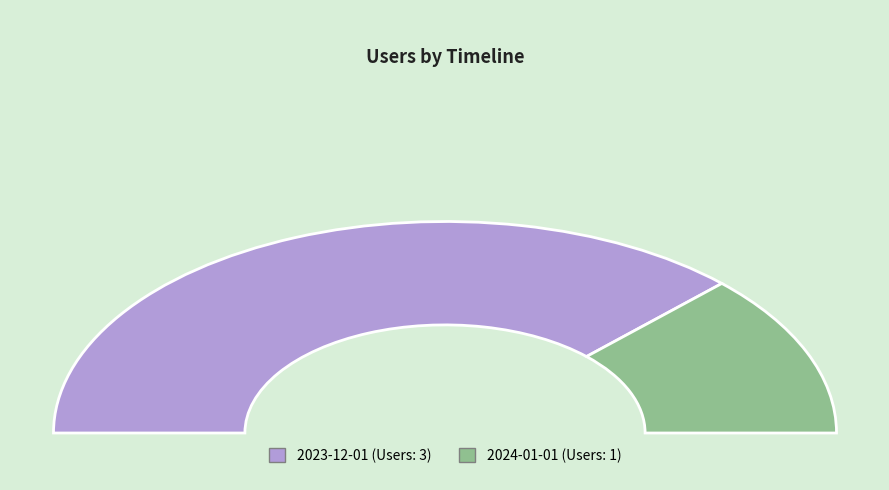

What is the total percentage of 2023-12-01 and 2024-01-01?

100.0%